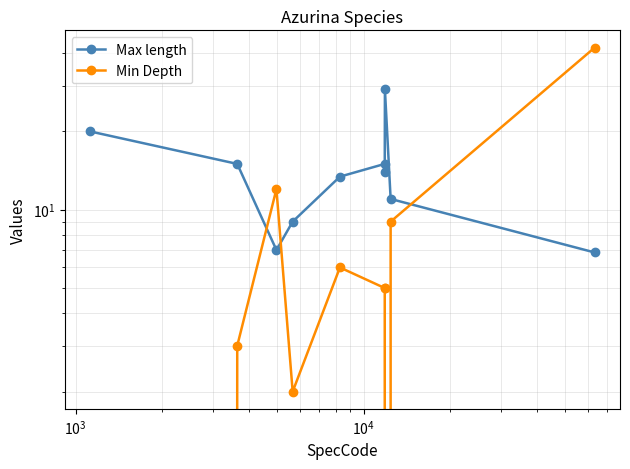

What is the total value across all series at $\mathdefault{10^{3}}$?

19.0